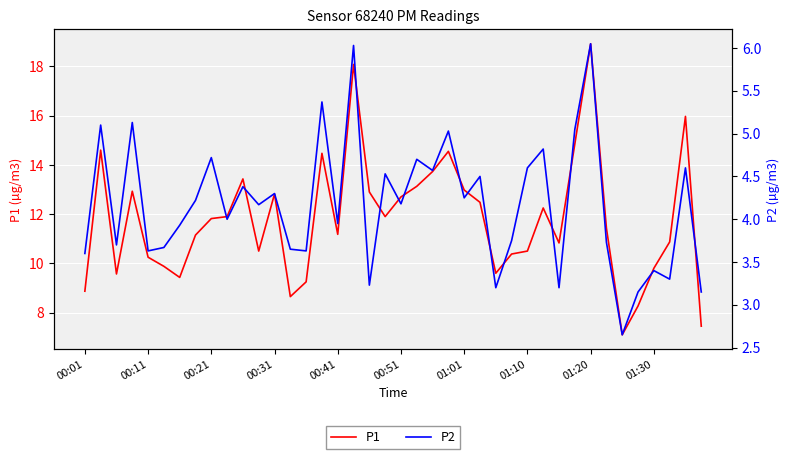

Is this an area chart (filled region under the line)?

No